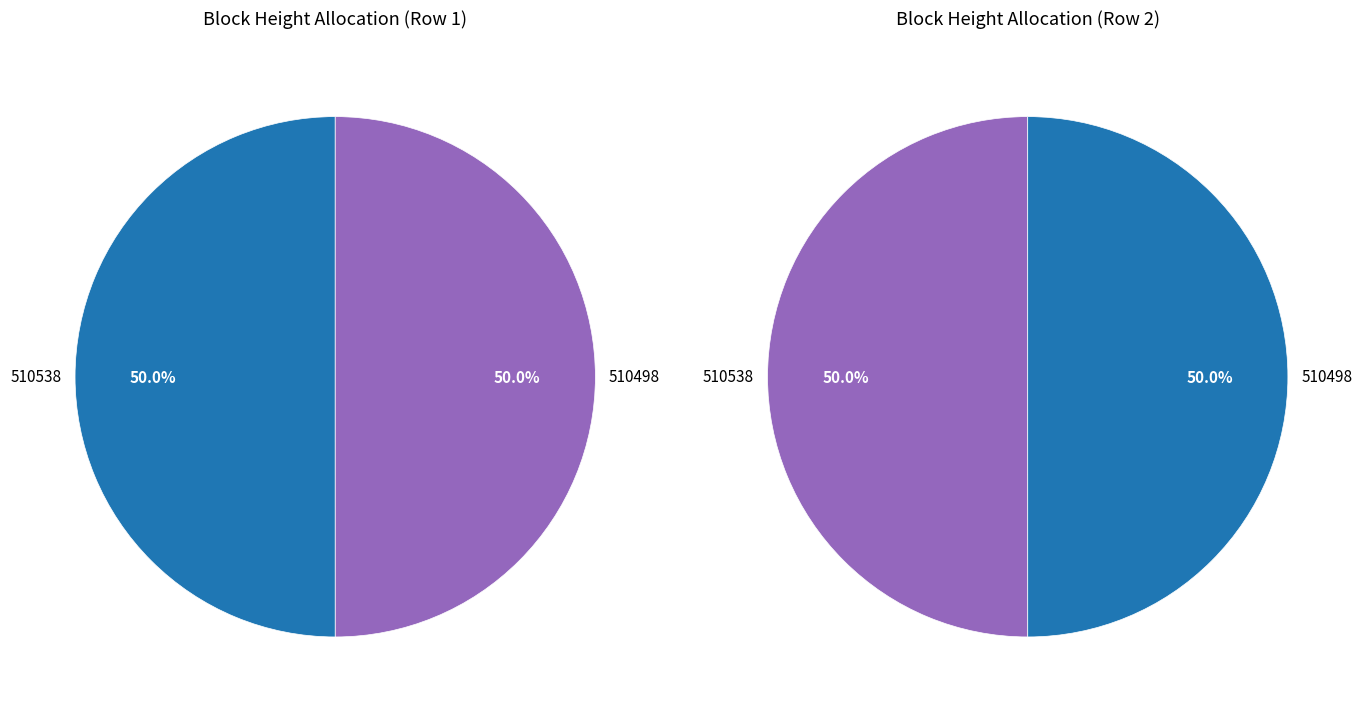

Which category has the biggest portion of the pie?

510538